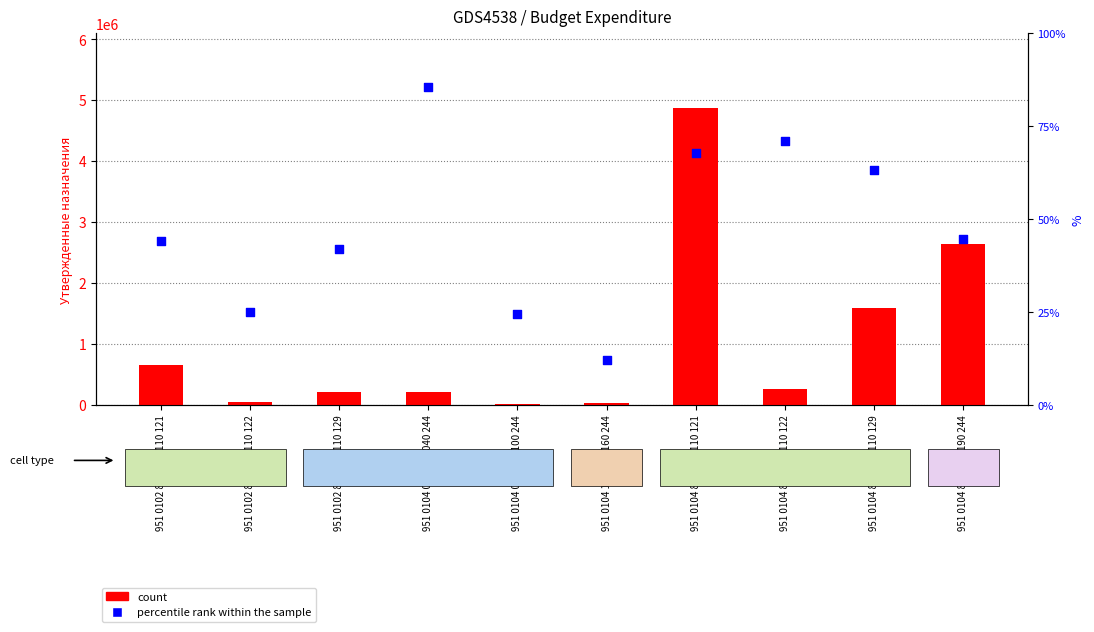

At how many categories does at least one series exceed 4852065?

1